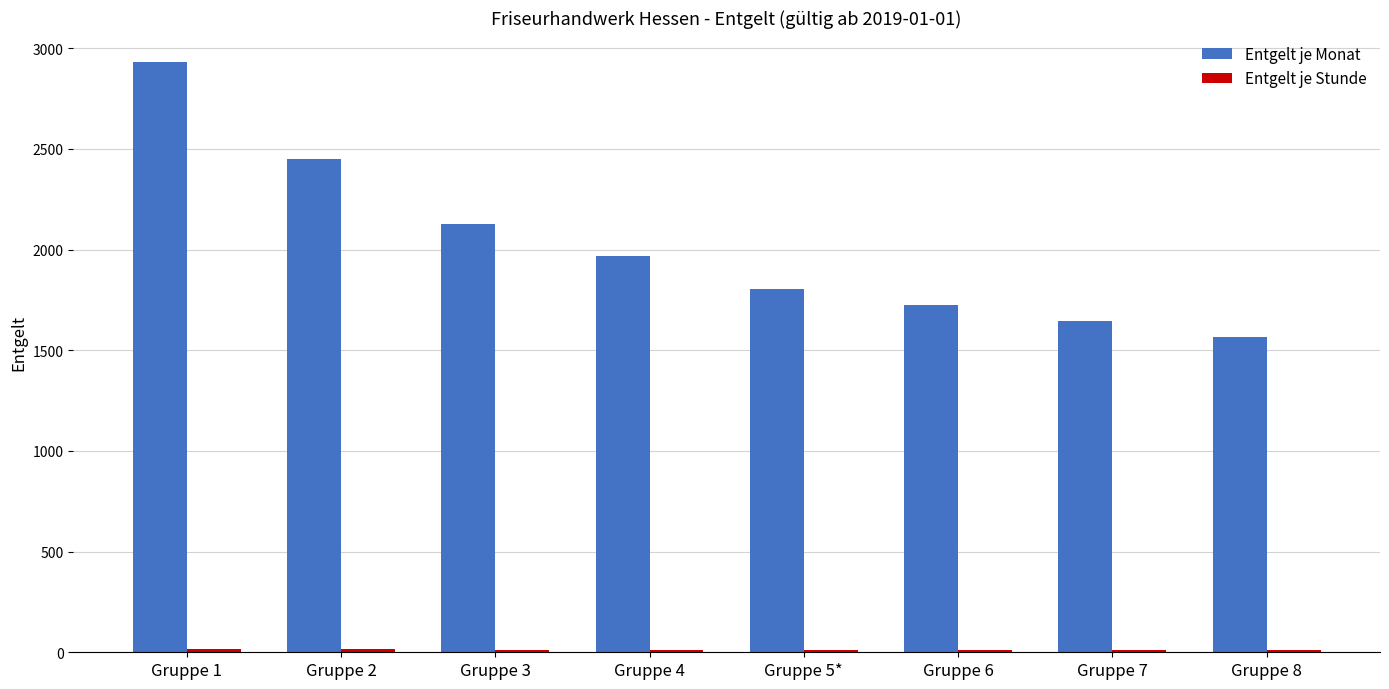

Which series has the largest range (max minus min)?

Entgelt je Monat